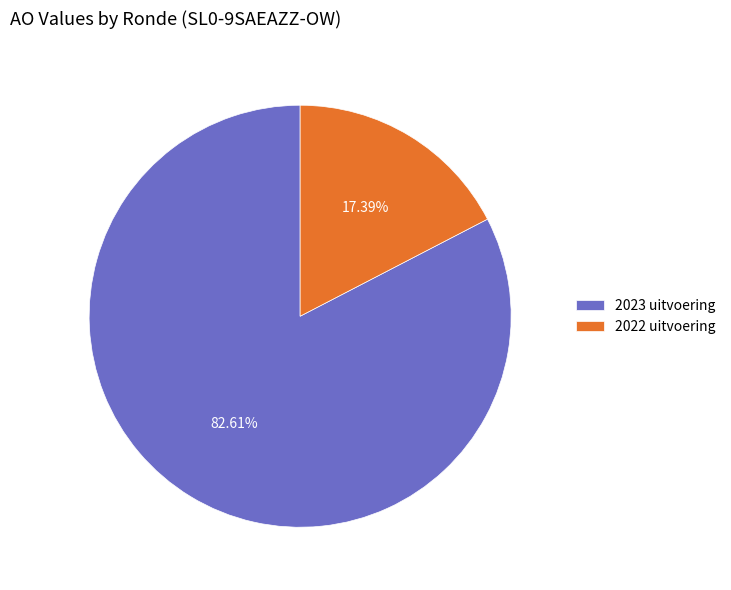

How many segments does this pie chart have?

2